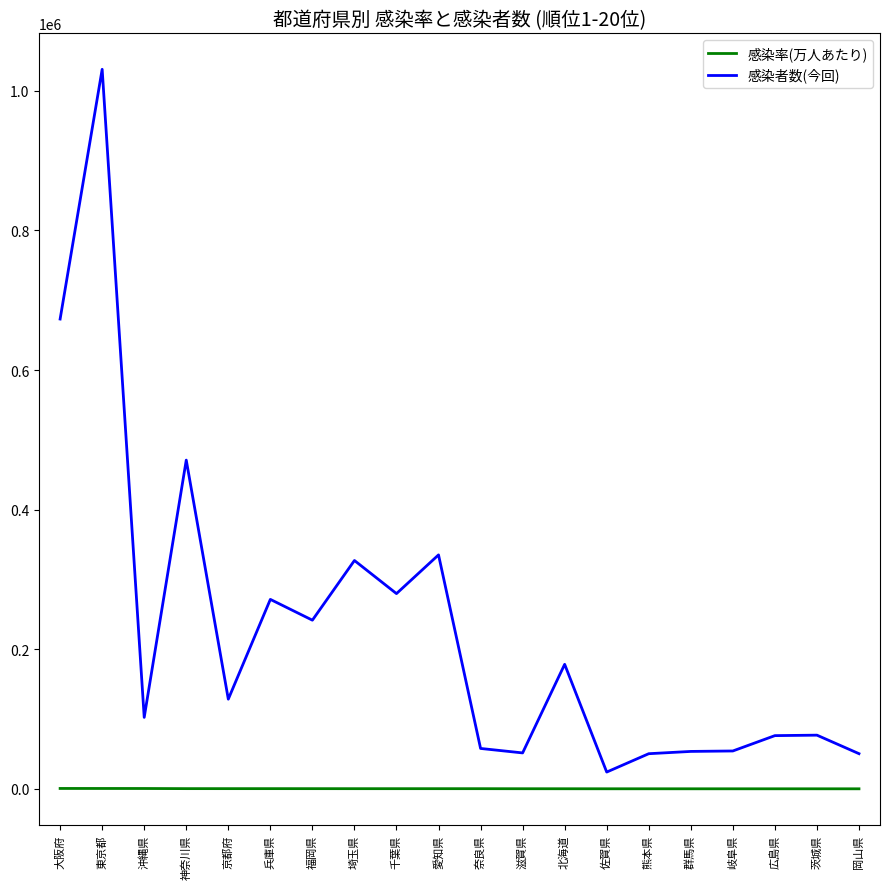

What is the highest value of the 感染者数(今回) series?

1030785.0